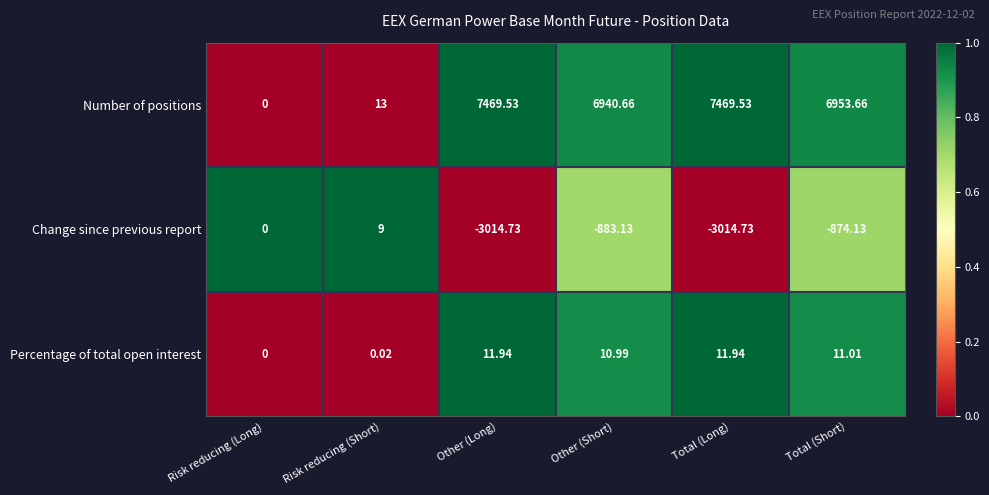

Where does the Percentage of total open interest series first go above 11?

Other (Long)